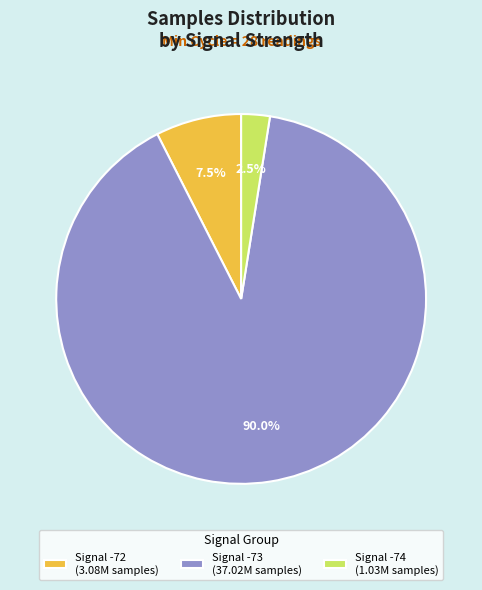

Combined, do Signal -73 (37.02M samples) and Signal -72 (3.08M samples) account for over 50%?

Yes